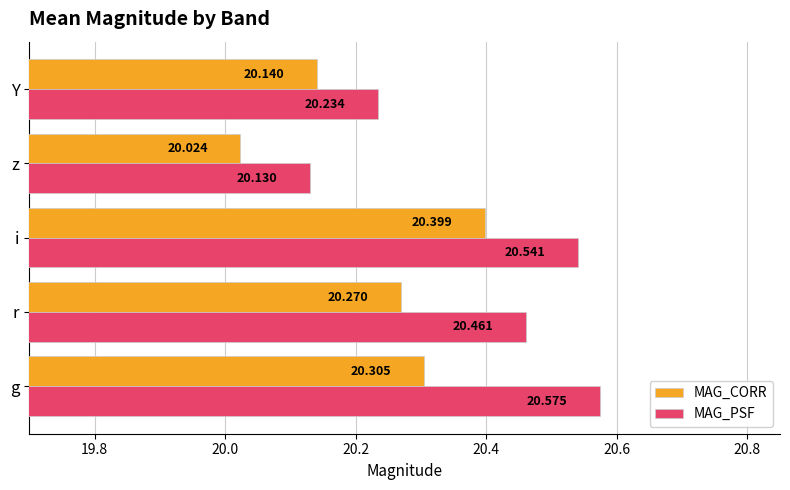

What are all the series names shown in the legend?

MAG_CORR, MAG_PSF